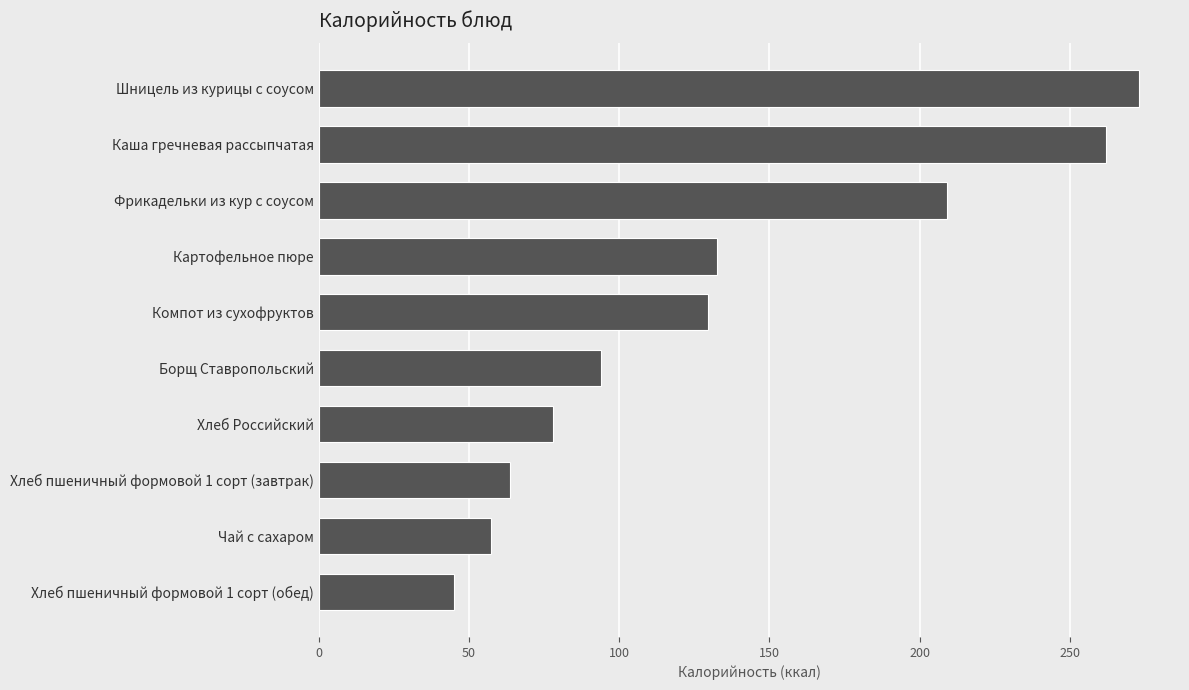

How many values exceed 129?

5